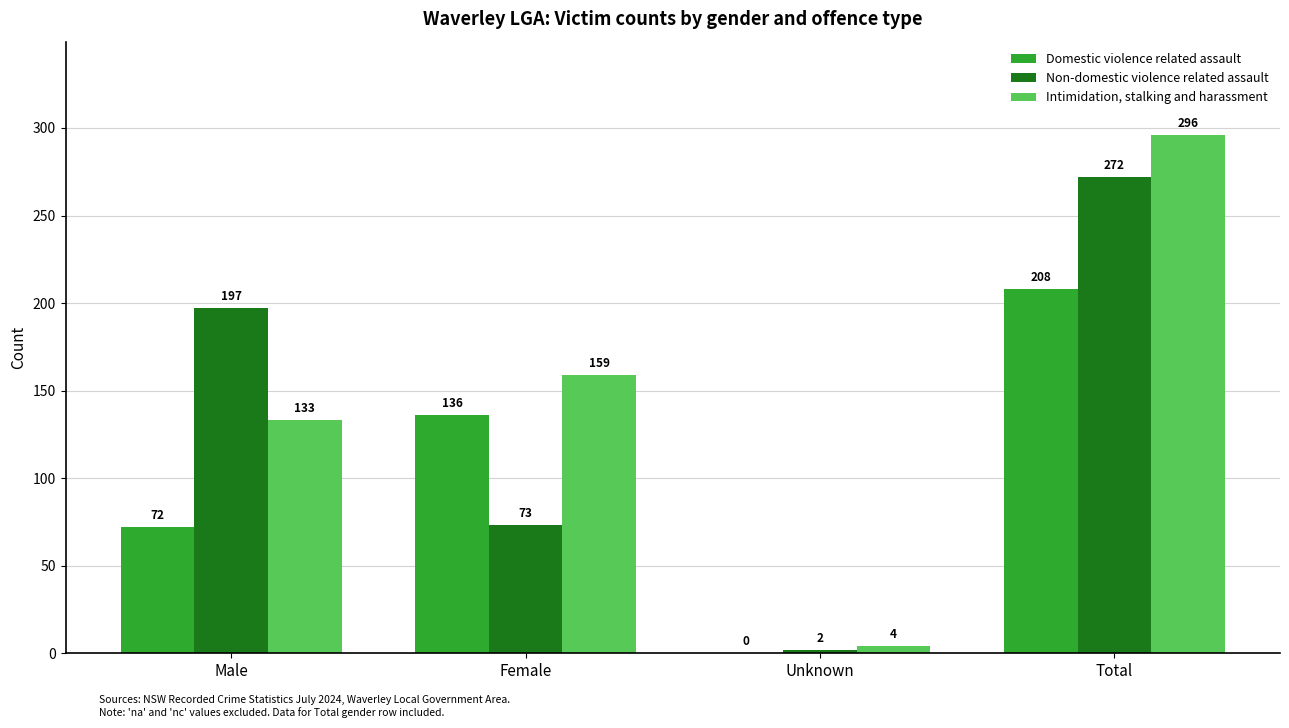

Reading right to left, list all the values displayed in this chart.

Domestic violence related assault: 208	0	136	72
Non-domestic violence related assault: 272	2	73	197
Intimidation, stalking and harassment: 296	4	159	133